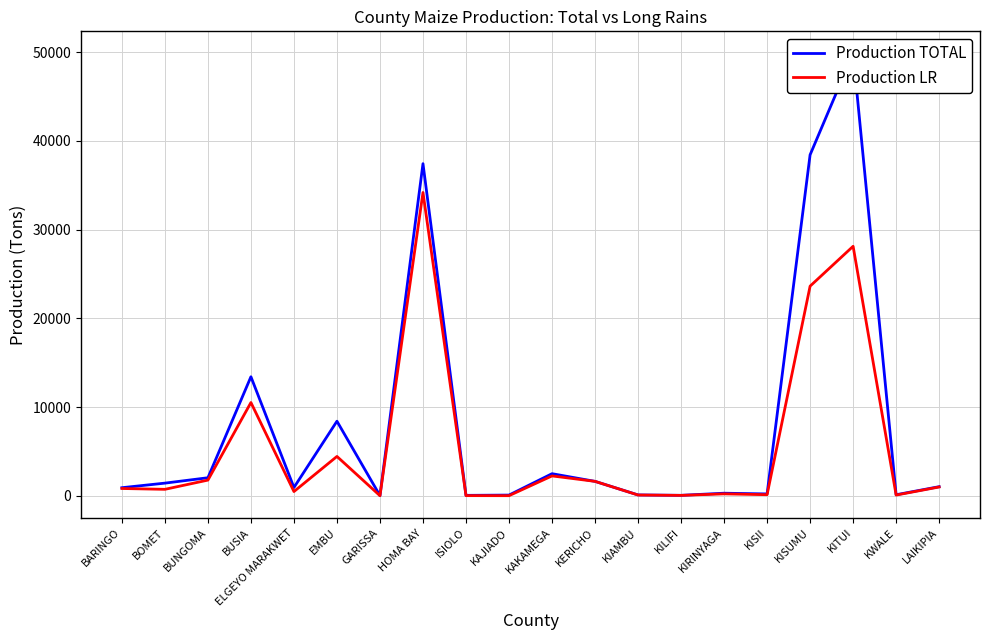

True or false: Production TOTAL and Production LR intersect in this chart.

False